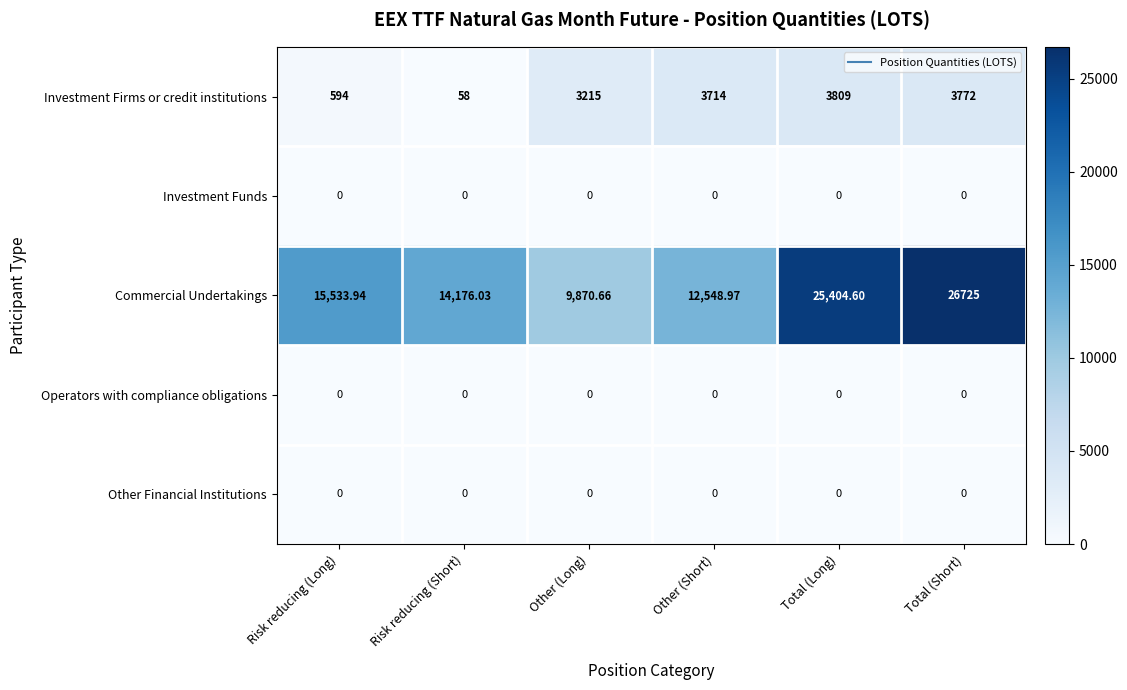

How many series are shown in this chart?

5